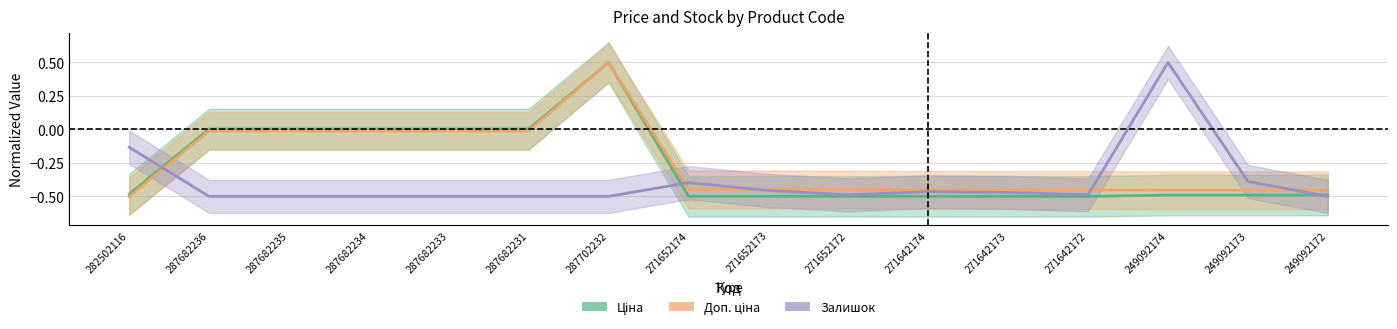

What is the spread (max minus min) of values at 287682234?

0.5